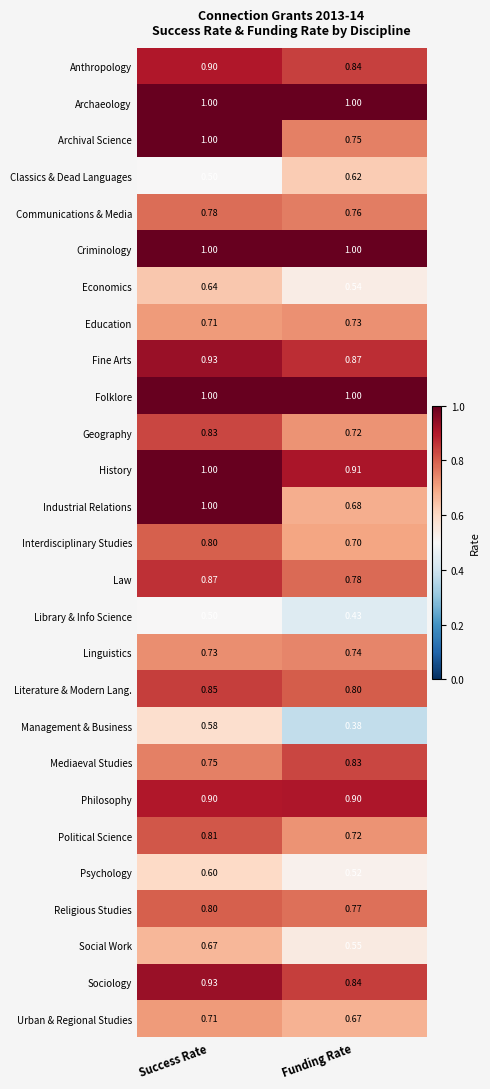

Where is Communications & Media nearest to the value 0?

Funding Rate